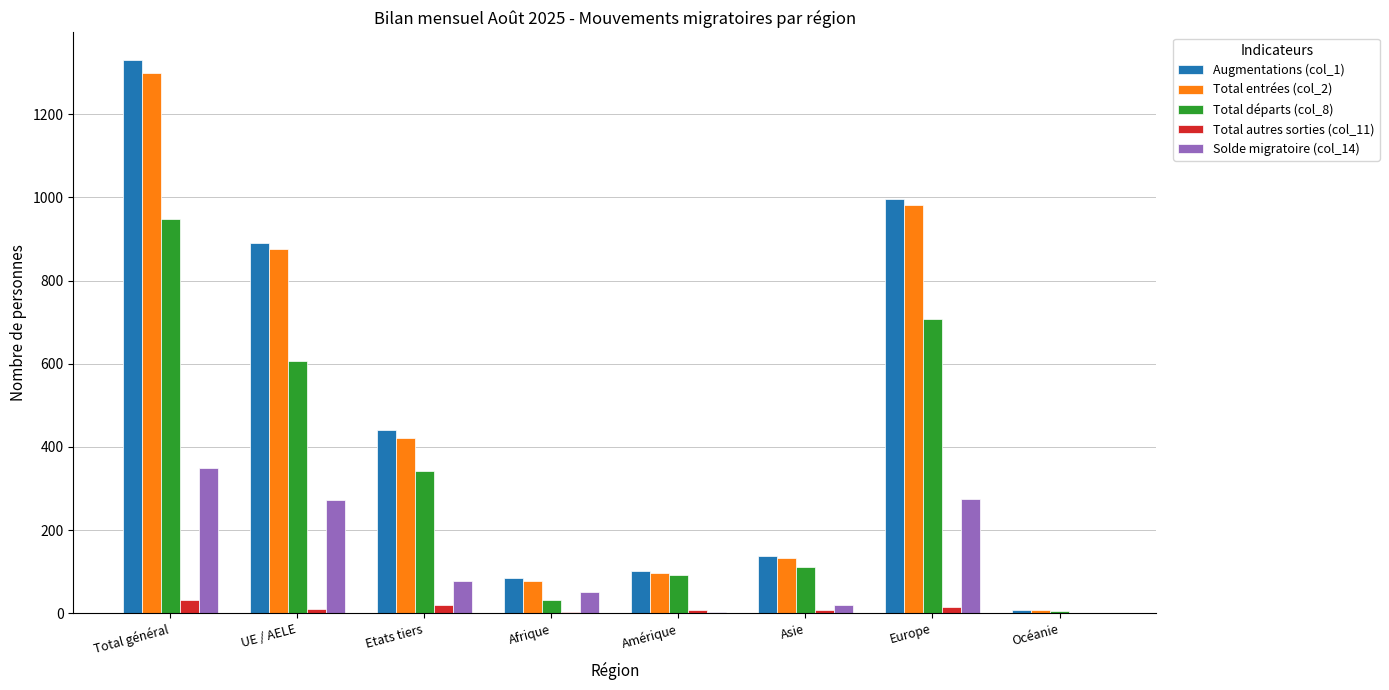

True or false: Augmentations (col_1) has a value of 85 at Afrique.

True